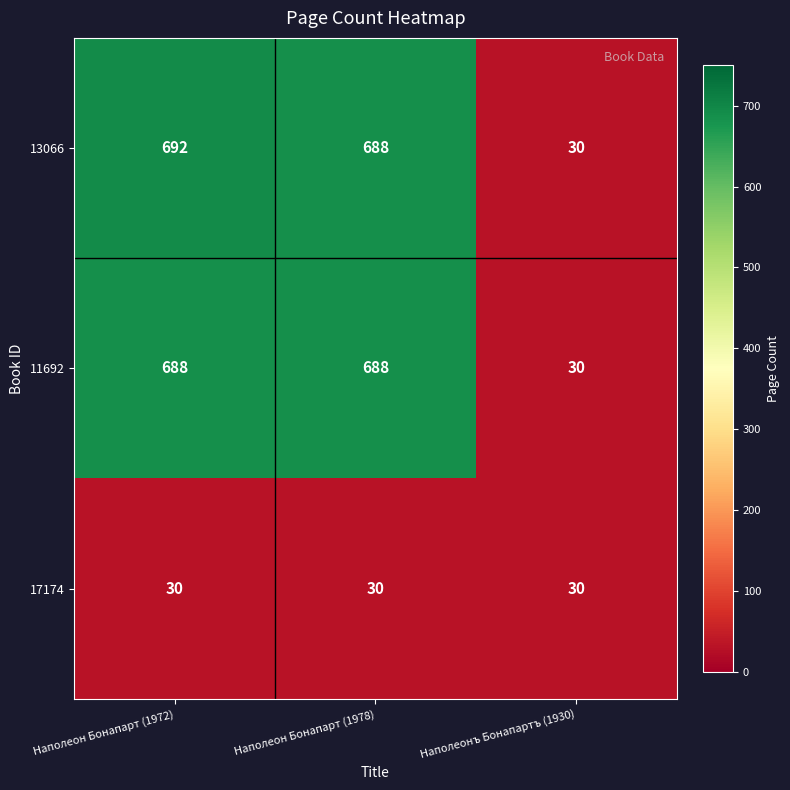

List the series in order of their peak value, highest first.

13066, 11692, 17174